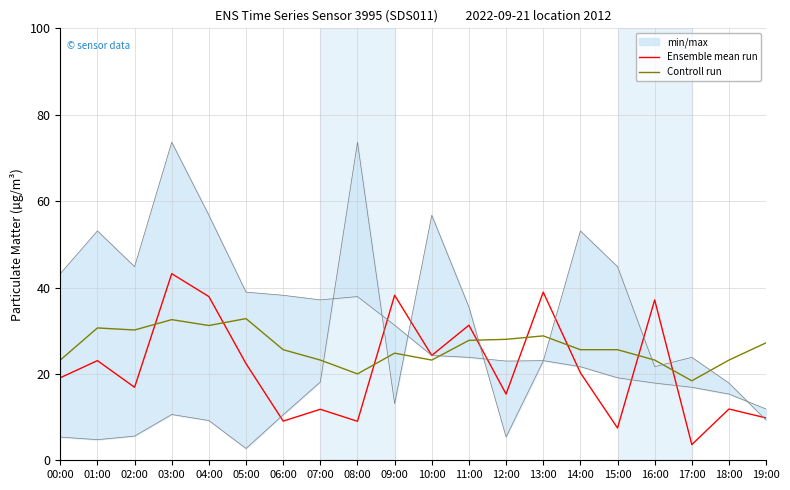

Where is the first local minimum for Ensemble mean run?

02:00